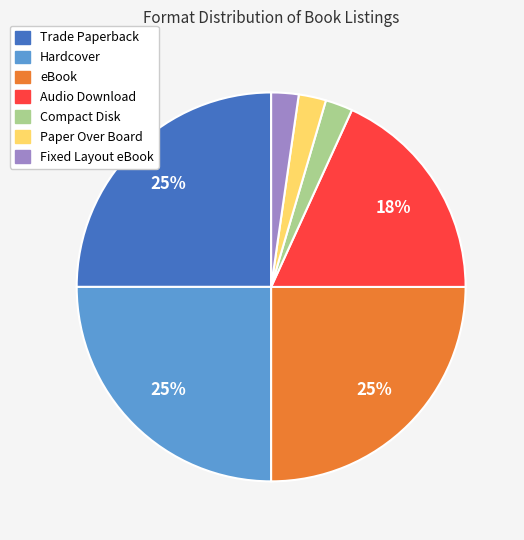

Count the number of slices in the pie.

7